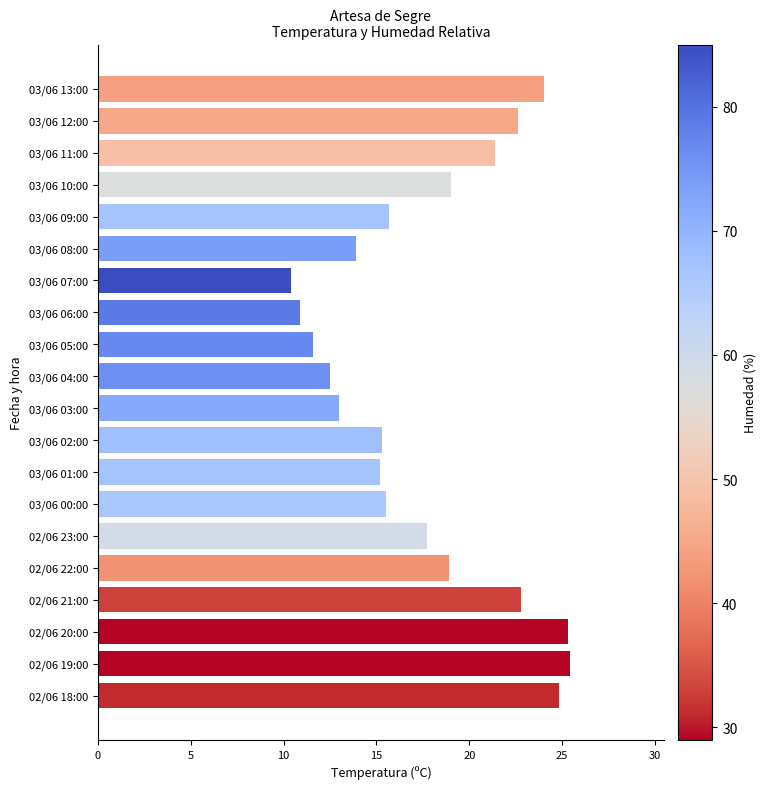

What is the minimum value shown in the chart?

10.4